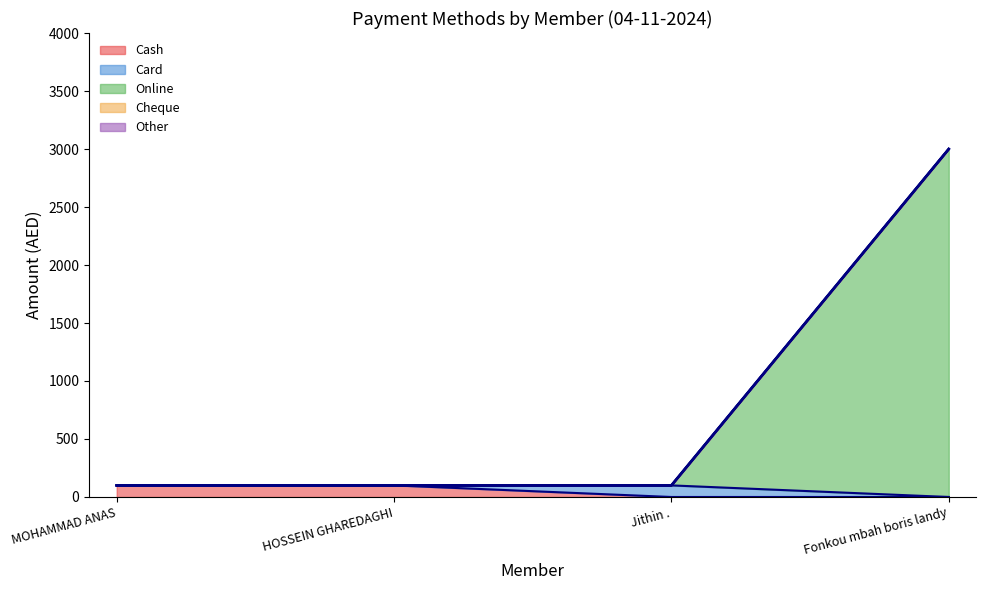

How many values are between 100 and 3000?

4